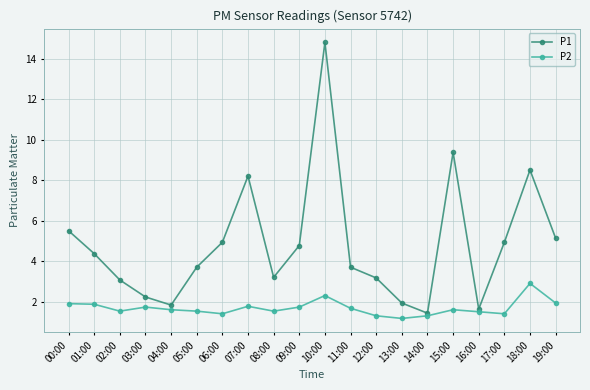

True or false: P1 and P2 cross at least once.

False